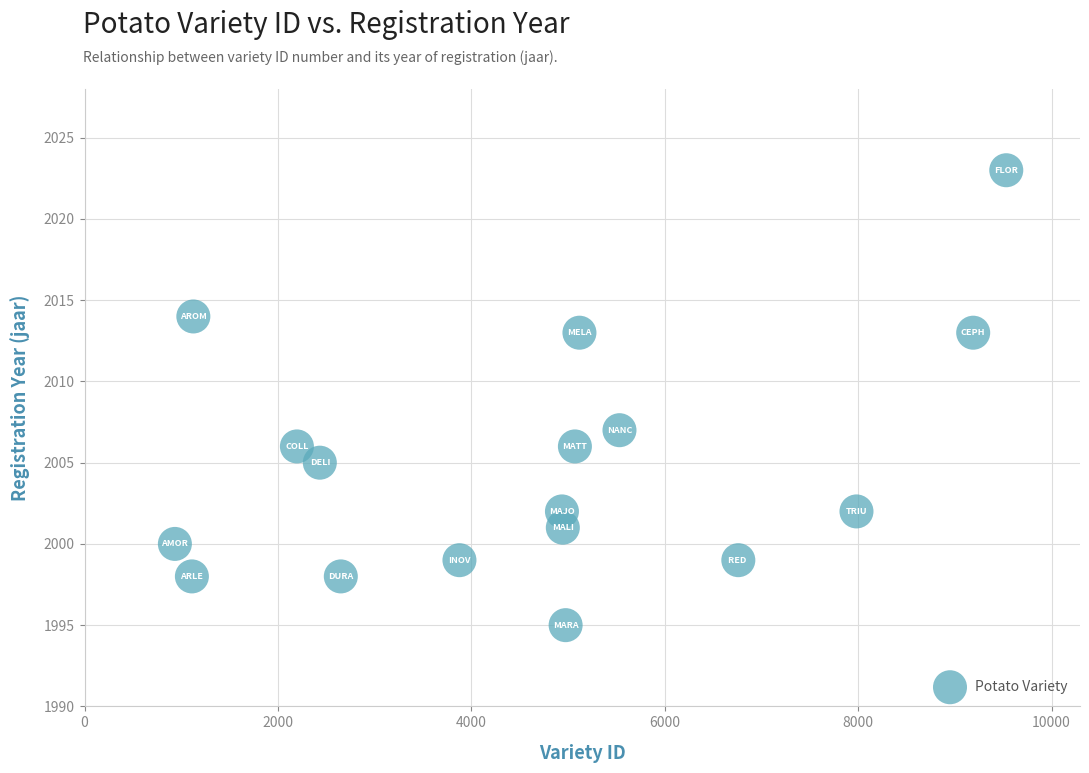

What is the range of X values (max minus min)?

8598